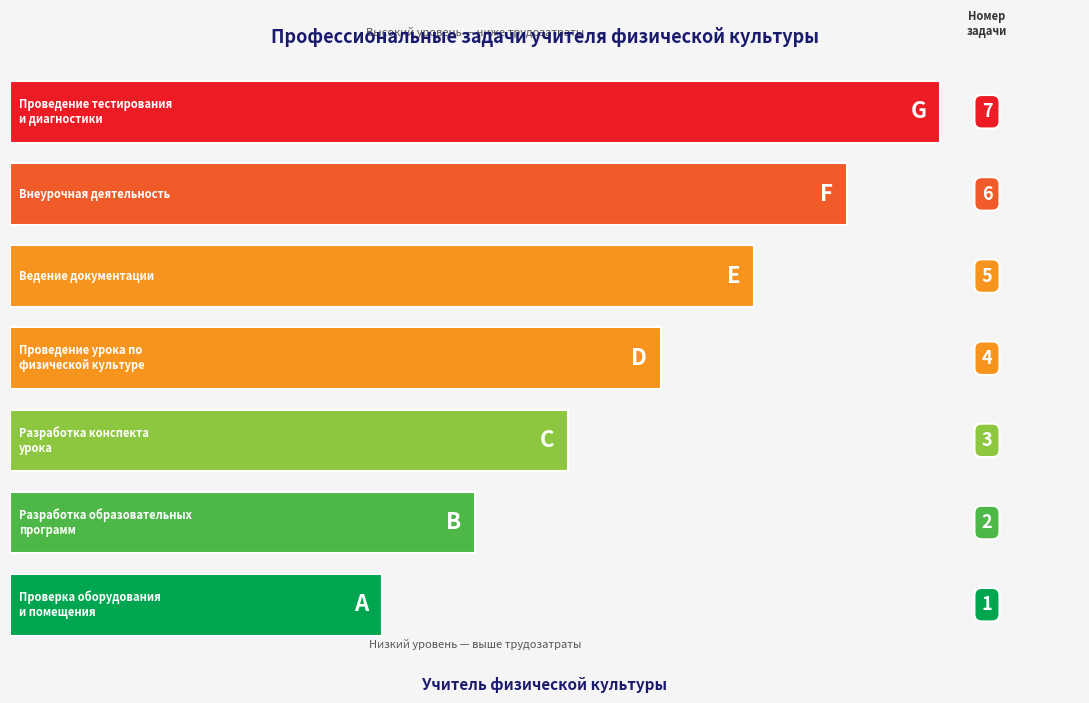

Which has a higher value, Разработка конспекта
урока or Проведение урока по
физической культуре?

Проведение урока по
физической культуре